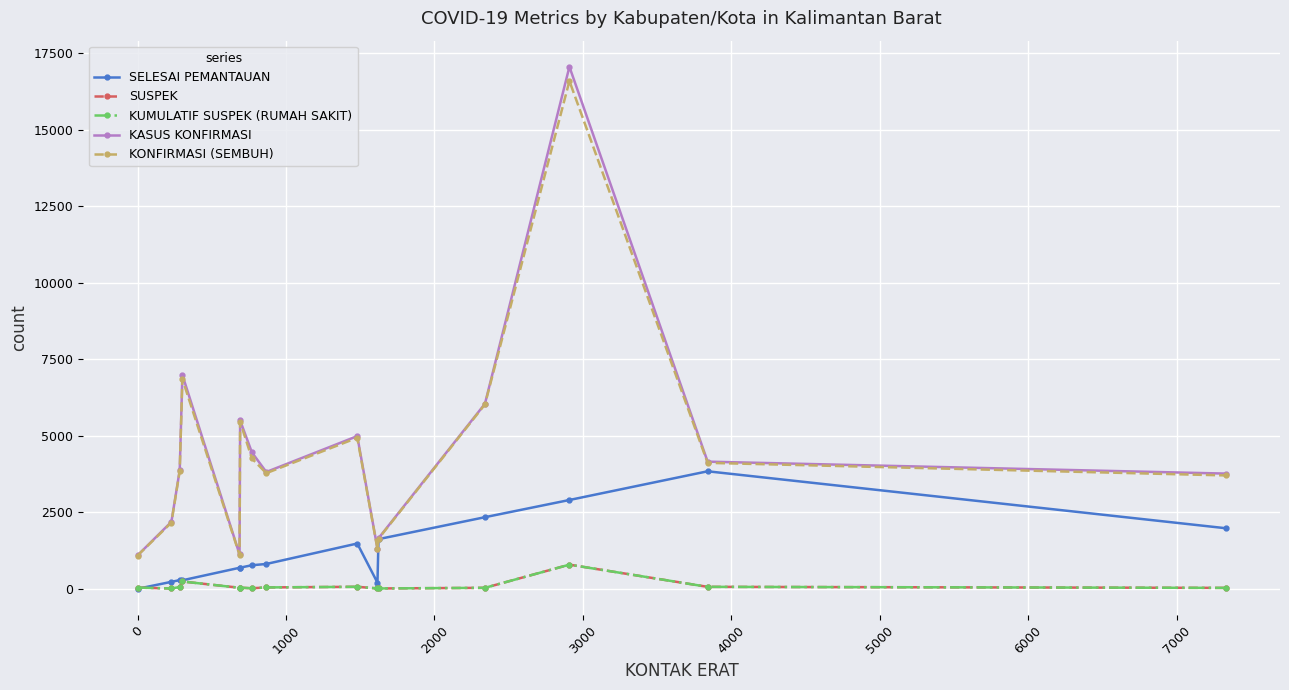

Reading left to right, extract all data points from this chart.

SELESAI PEMANTAUAN: 0	228	284	278	687	691	770	811	1480	201	1623	2340	2902	3840	1980
SUSPEK: 40	10	58	239	34	37	17	45	66	12	11	32	789	64	30
KUMULATIF SUSPEK (RUMAH SAKIT): 40	10	58	239	34	37	17	45	66	12	11	32	789	64	30
KASUS KONFIRMASI: 1092	2188	3876	6988	1126	5500	4459	3817	4989	1313	1651	6046	17059	4155	3765
KONFIRMASI (SEMBUH): 1087	2163	3851	6854	1109	5455	4261	3778	4935	1300	1637	6025	16594	4116	3705